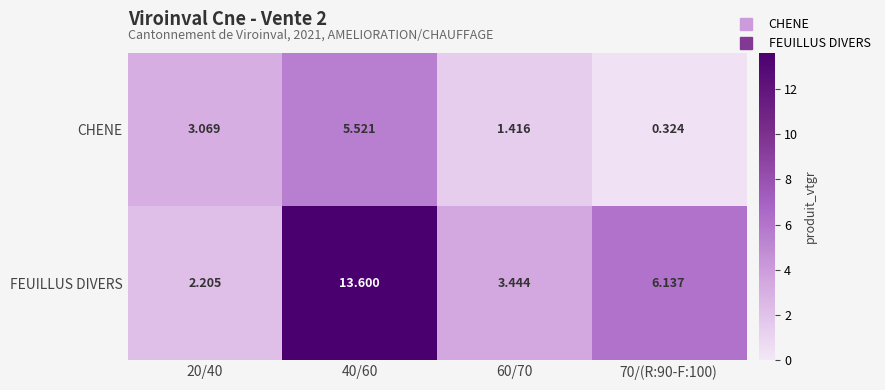

Which series has the largest total across all categories?

FEUILLUS DIVERS